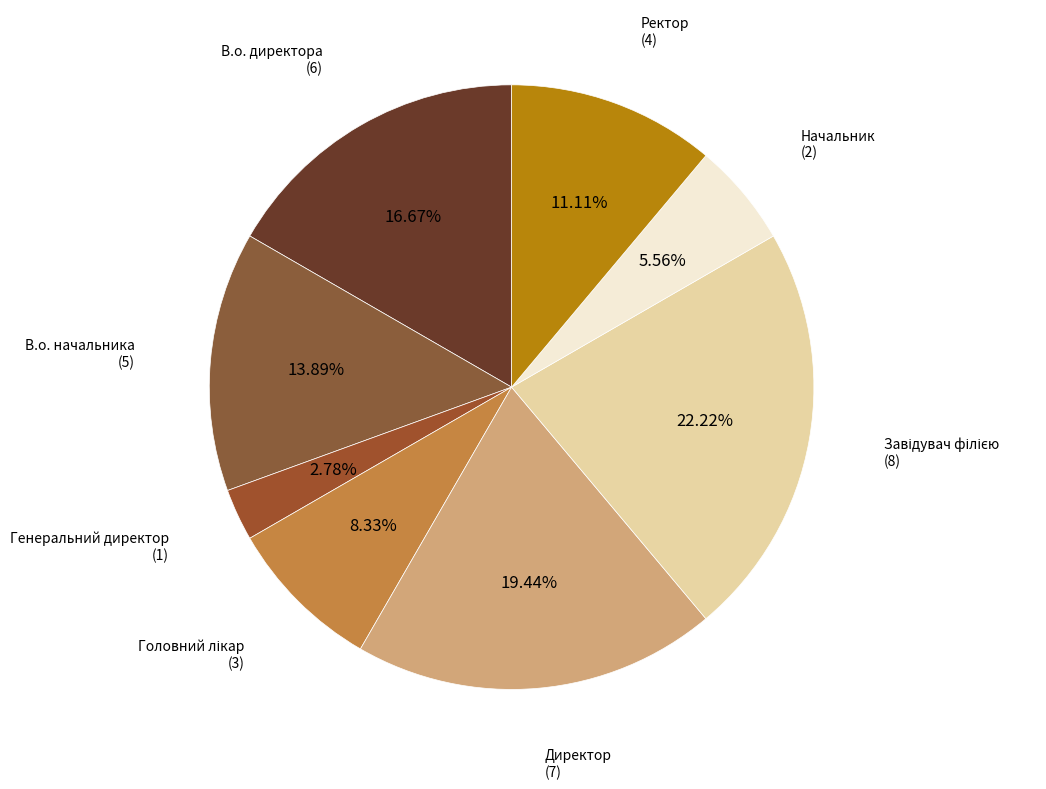

To the nearest percent, what portion does Директор represent?

19%